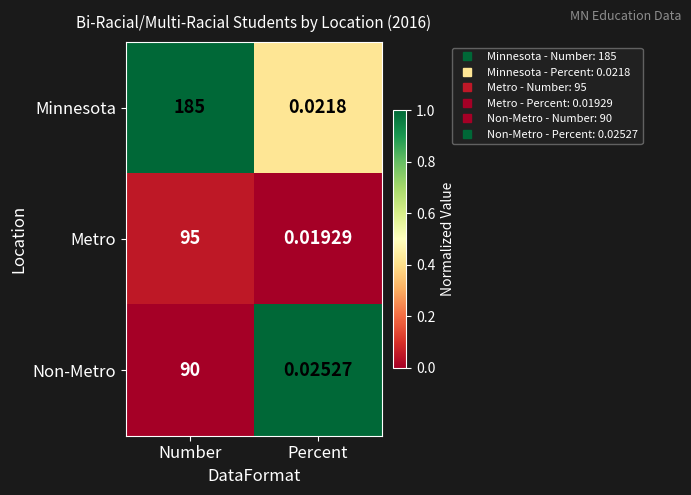

Is the value of Minnesota at Number greater than the value of Non-Metro at Percent?

Yes